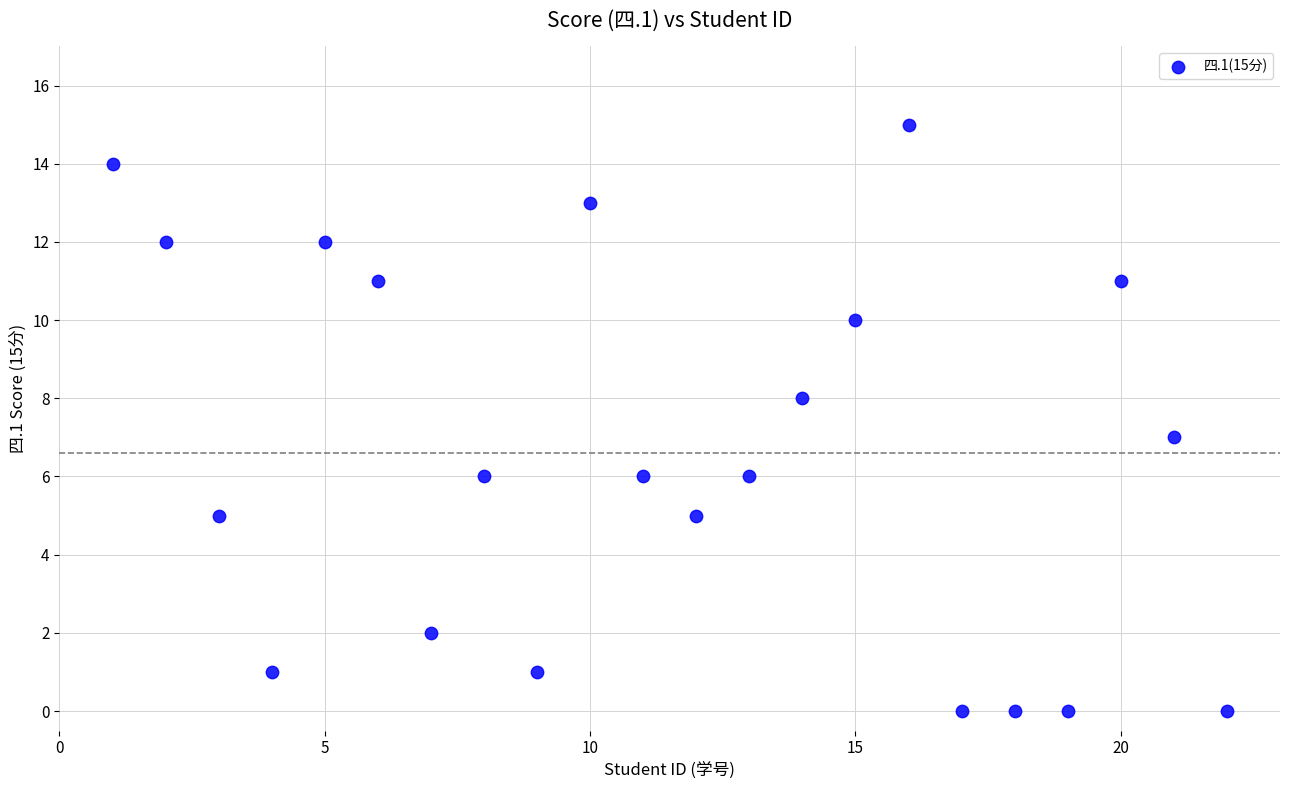

What is the range of X values (max minus min)?

21